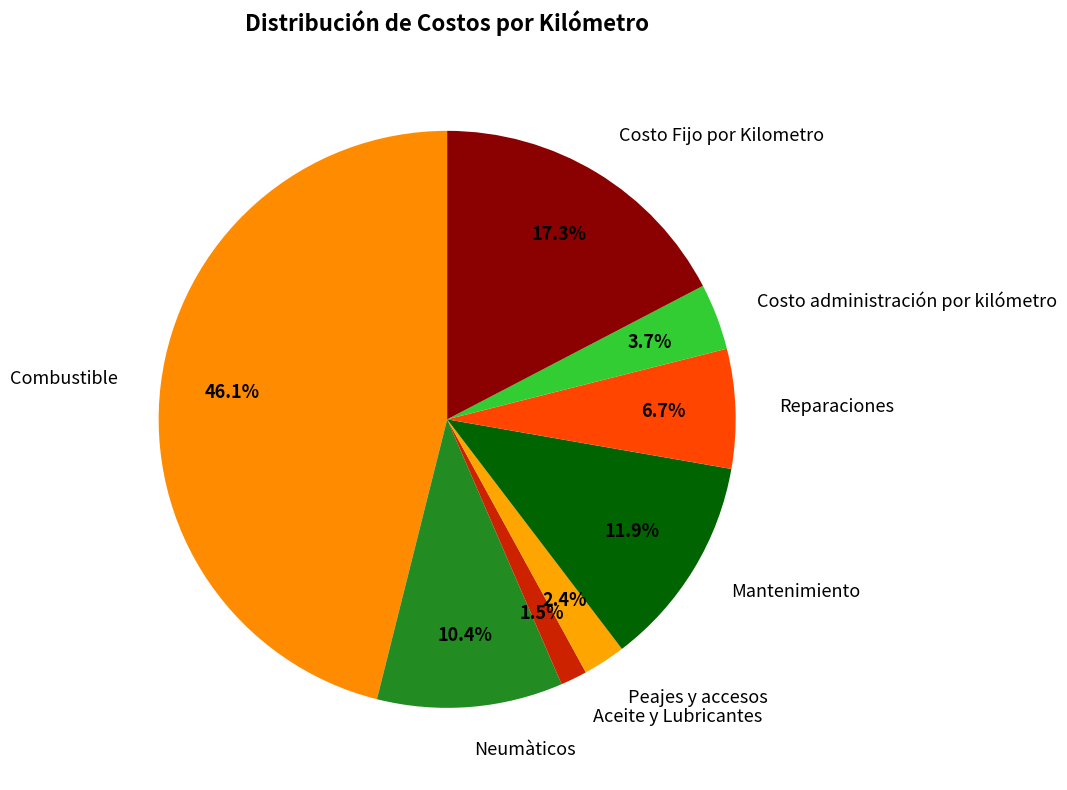

Which category has the smallest portion of the pie?

Aceite y Lubricantes